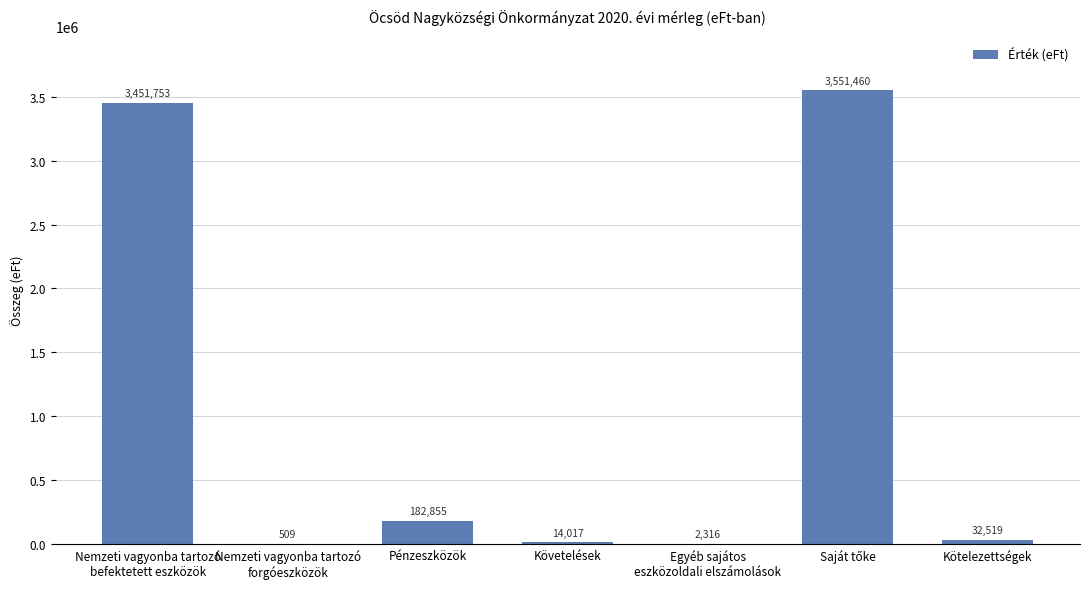

What is the sum of all values?

7235429